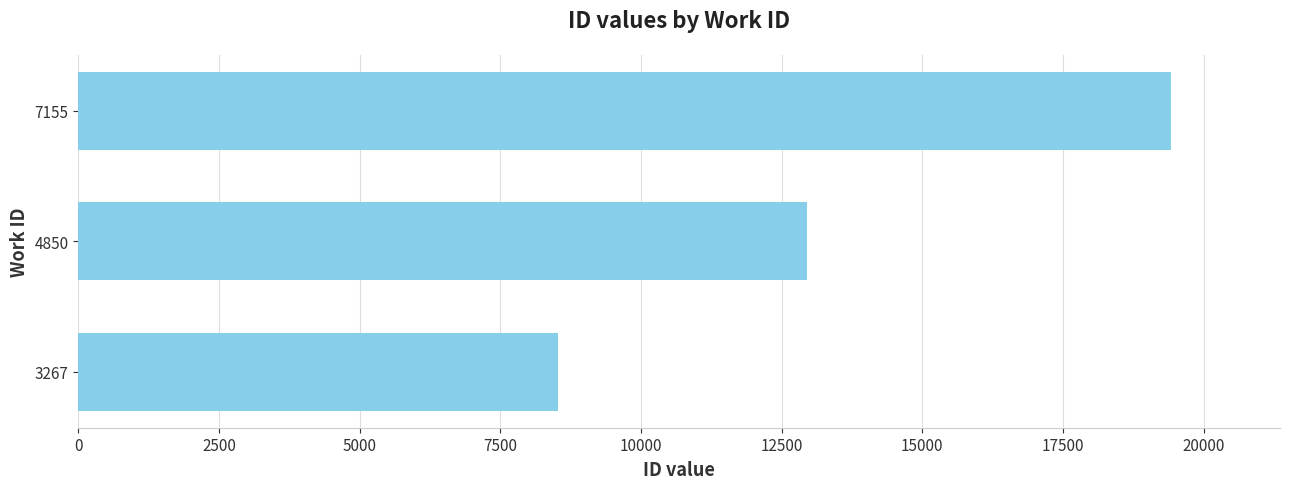

Between 4850 and 3267, which is larger?

4850